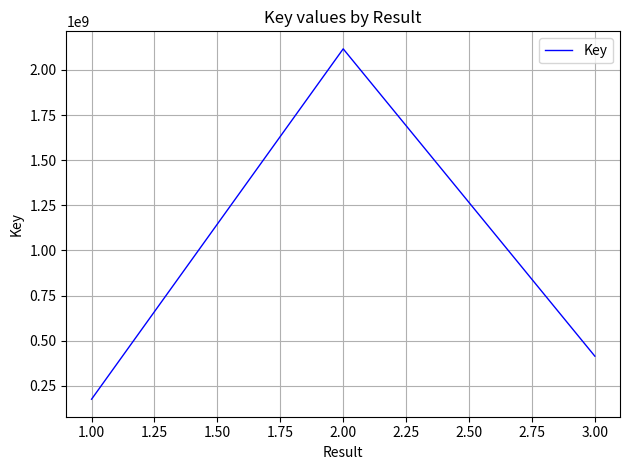

Approximately how many times larger is the value at 1.00 compared to 3.00?

0.4